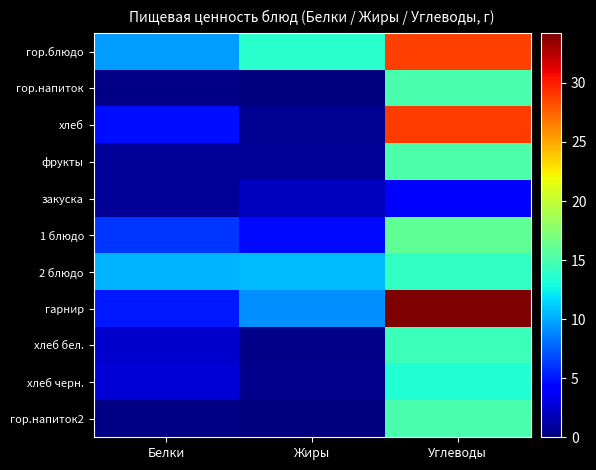

At Жиры, list the series in order from largest to smallest.

гор.блюдо, 2 блюдо, гарнир, 1 блюдо, закуска, фрукты, хлеб, хлеб черн., хлеб бел., гор.напиток, гор.напиток2